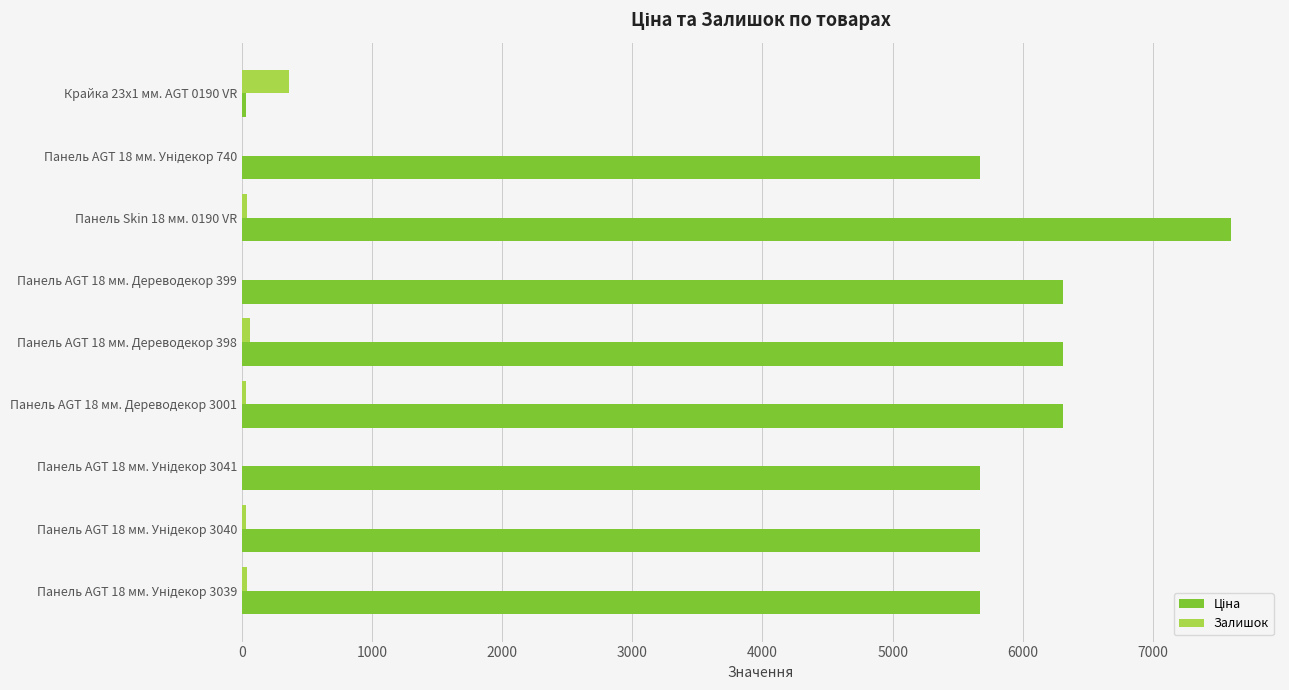

What is the maximum value shown in the chart?

7596.5